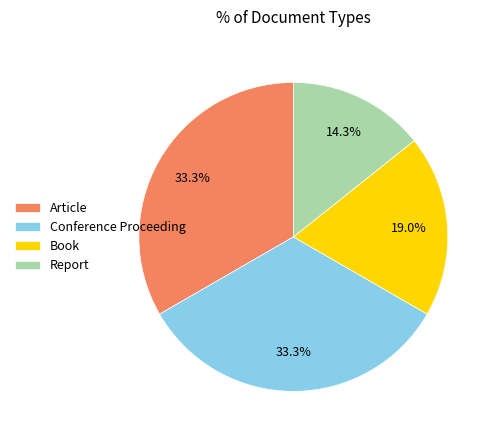

Approximately how many times larger is the value at Conference Proceeding compared to Report?

2.3